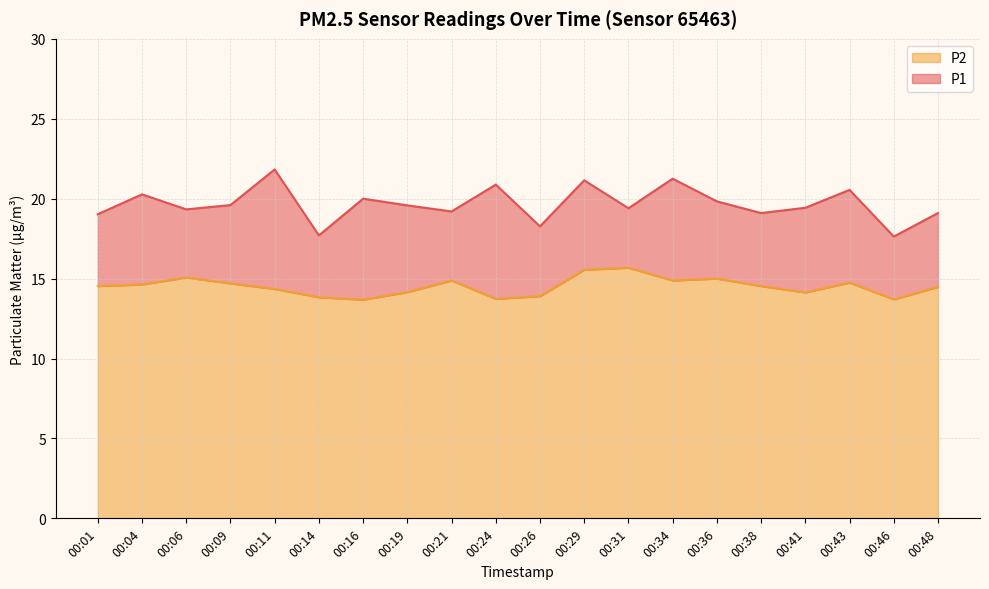

At which category does the chart reach its minimum across all series?

00:16